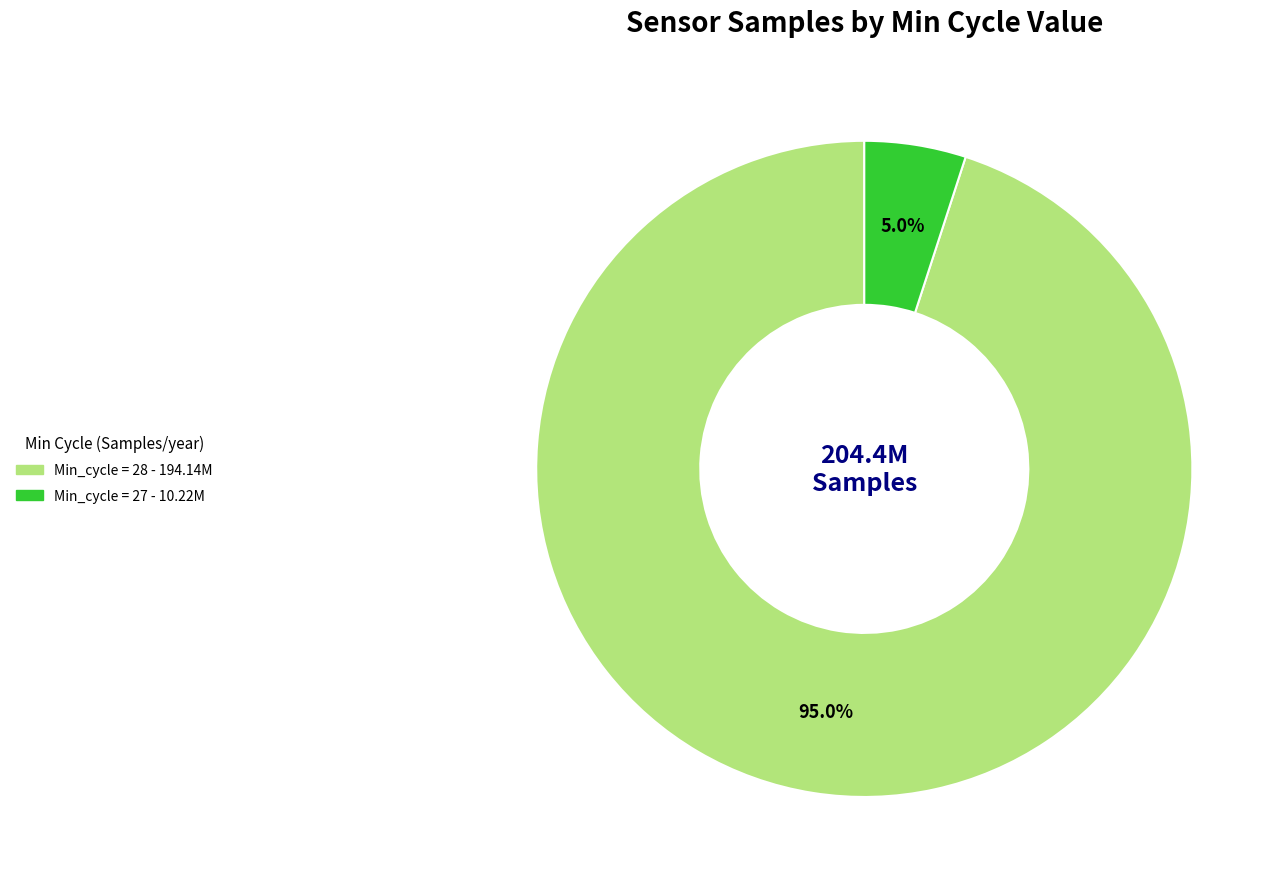

Is there a majority slice in this chart?

Yes